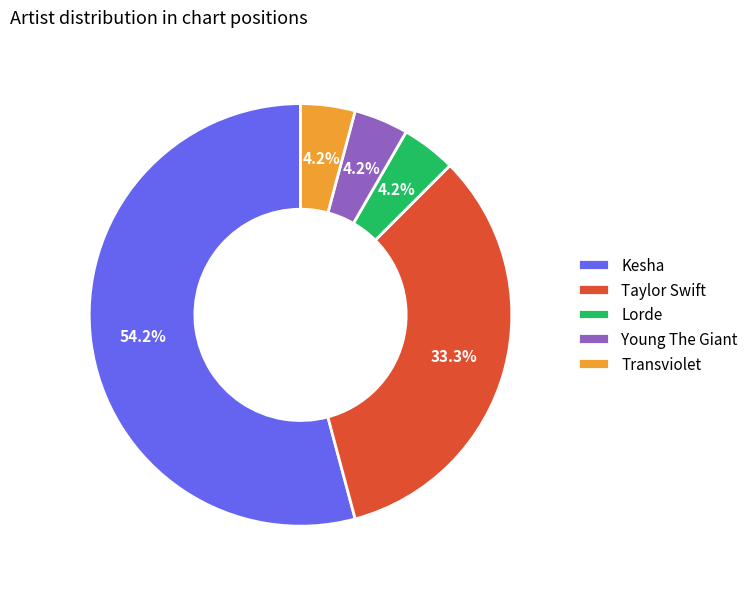

Which slice is the largest?

Kesha